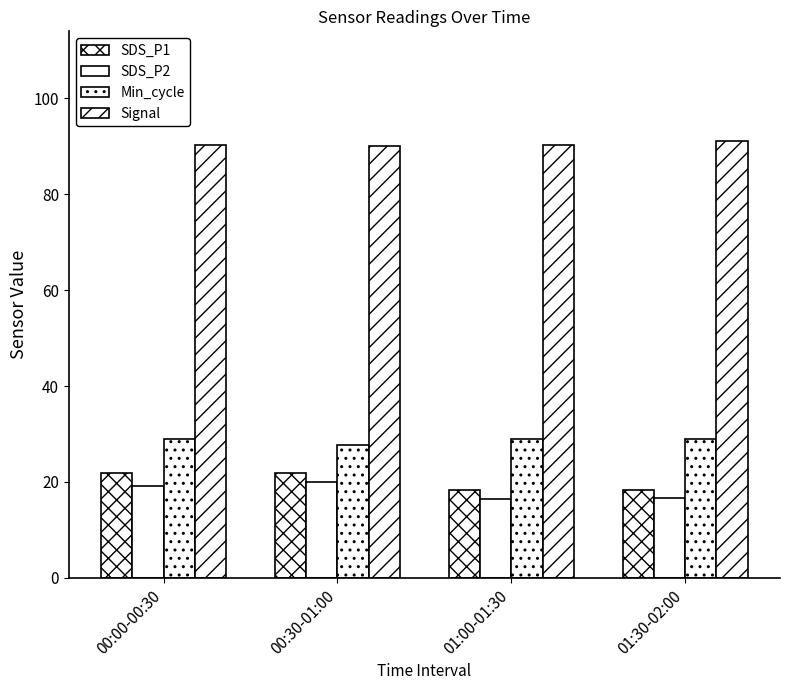

Reading left to right, what are all the values shown in this chart?

SDS_P1: 00:00-00:30=21.8	00:30-01:00=21.9	01:00-01:30=18.3	01:30-02:00=18.3
SDS_P2: 00:00-00:30=19.1	00:30-01:00=19.9	01:00-01:30=16.4	01:30-02:00=16.7
Min_cycle: 00:00-00:30=29.0	00:30-01:00=27.8	01:00-01:30=29.0	01:30-02:00=29.0
Signal: 00:00-00:30=90.2	00:30-01:00=90.0	01:00-01:30=90.2	01:30-02:00=91.2